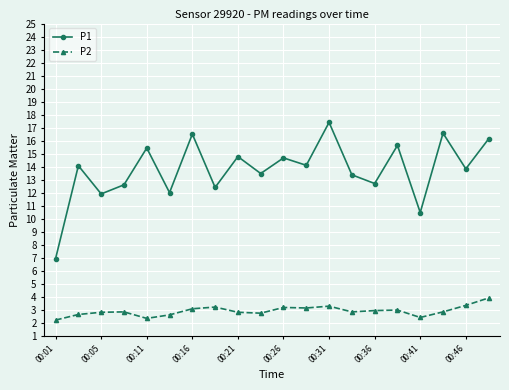

List the series in order of their overall mean, highest first.

P1, P2